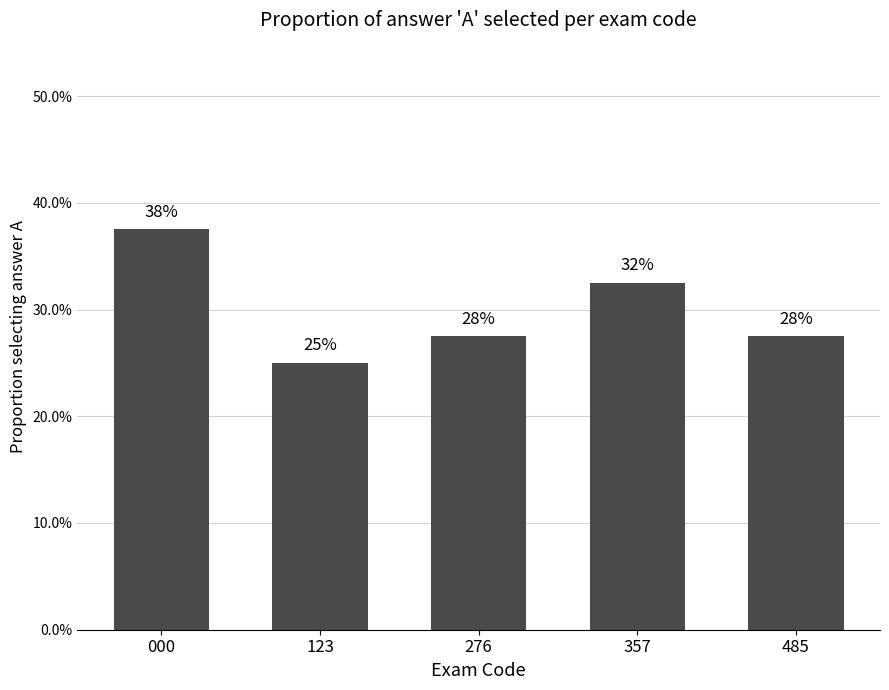

Between 123 and 000, which is larger?

000